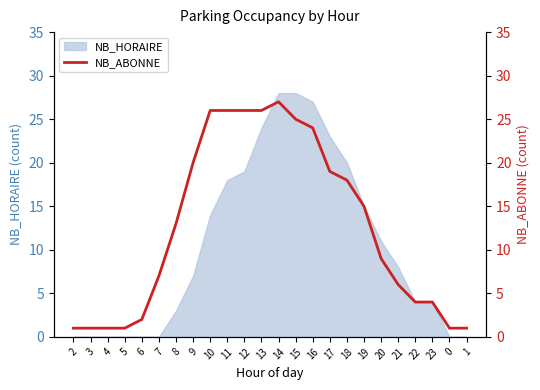

The value of NB_HORAIRE at 16 is 8. True or false?

False